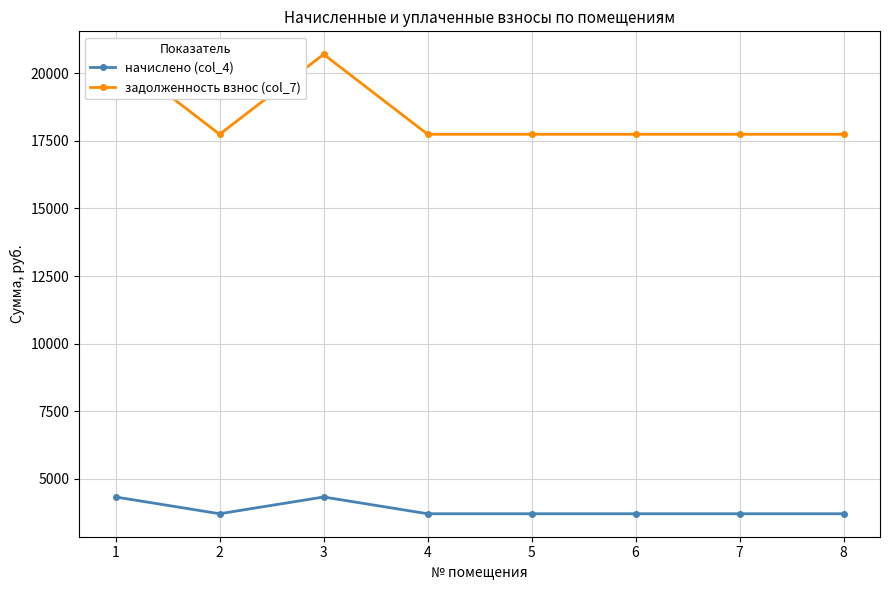

Which series changed the most between 6 and 7?

начислено (col_4)